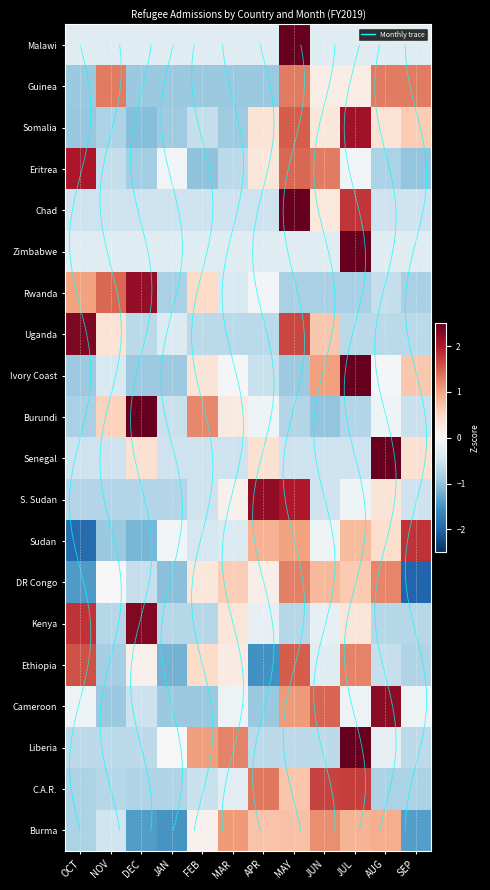

What is the sum of the Ivory Coast values at JUL and APR?

2.0